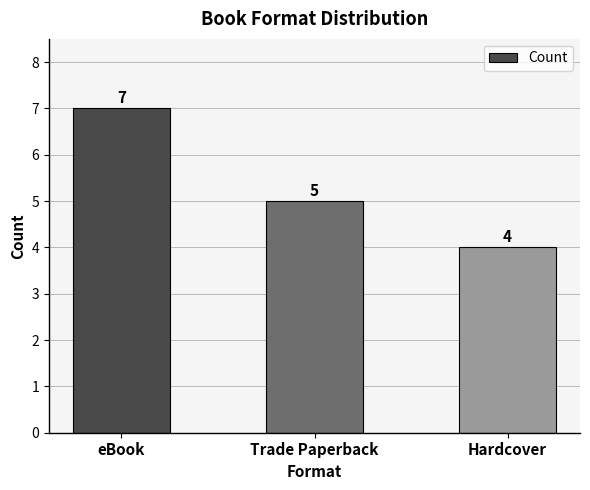

How many bars are there in total?

3